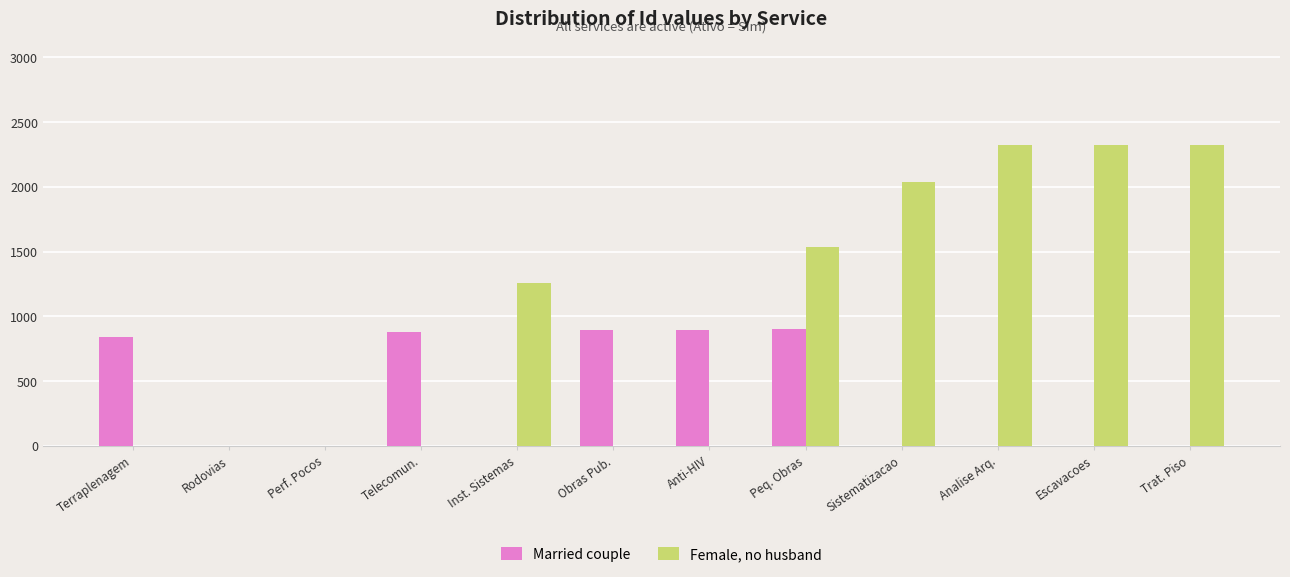

What is the greatest value displayed?

2324